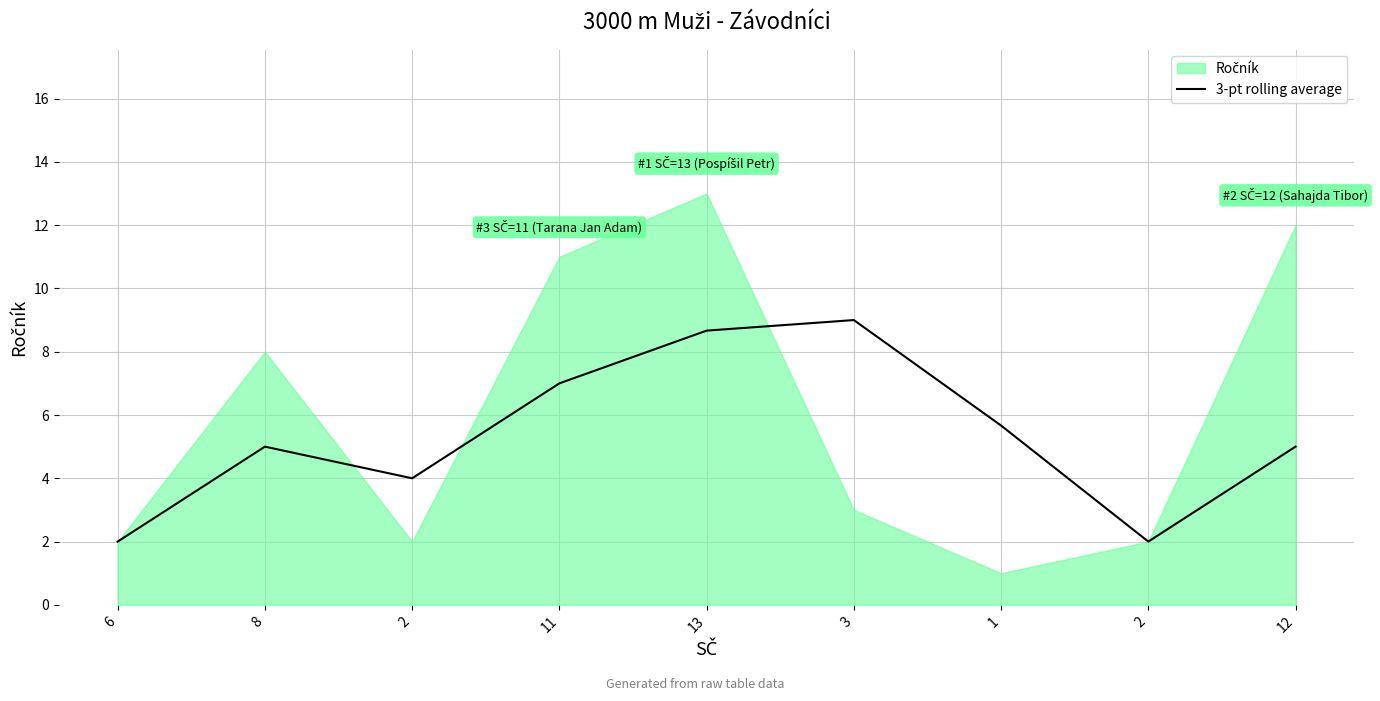

At which category does the data reach its first local valley?

2